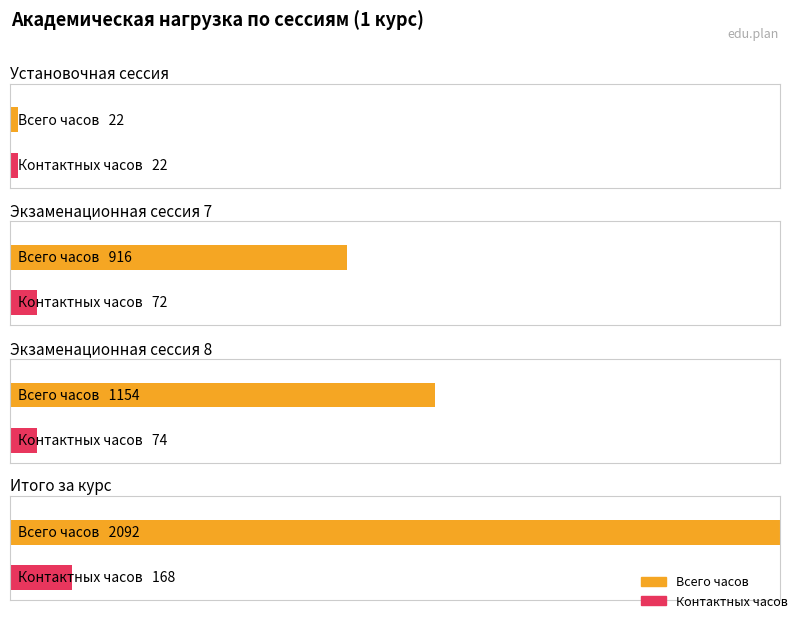

Reading left to right, extract all data points from this chart.

Всего часов (курс 1): 0=22	1=916	2=1154	3=2092
Контактных часов (курс 1): 0=22	1=72	2=74	3=168